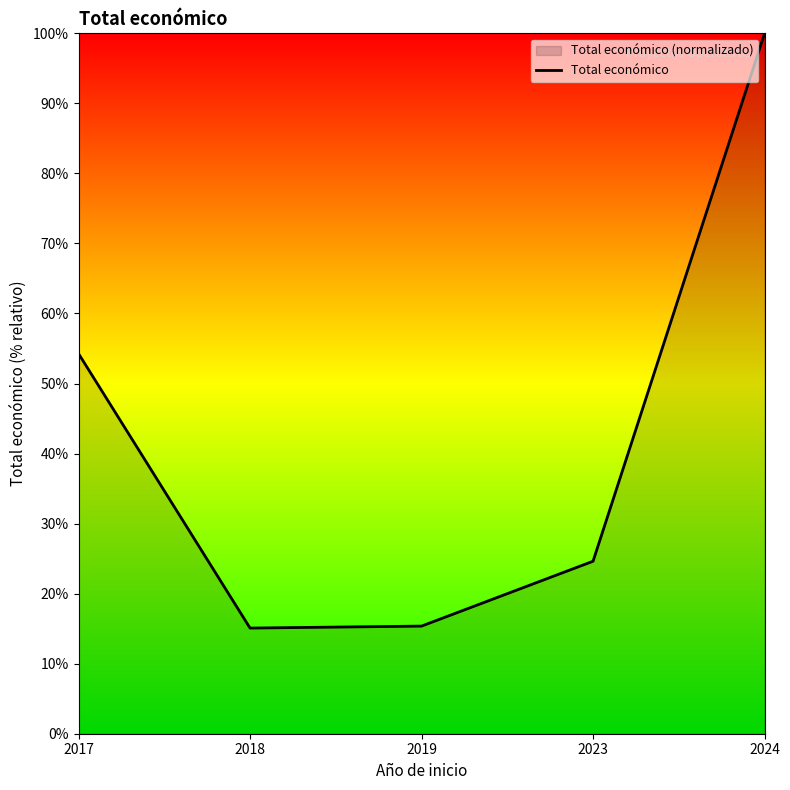

What is the sum of the values at 2018 and 2023?

39.7